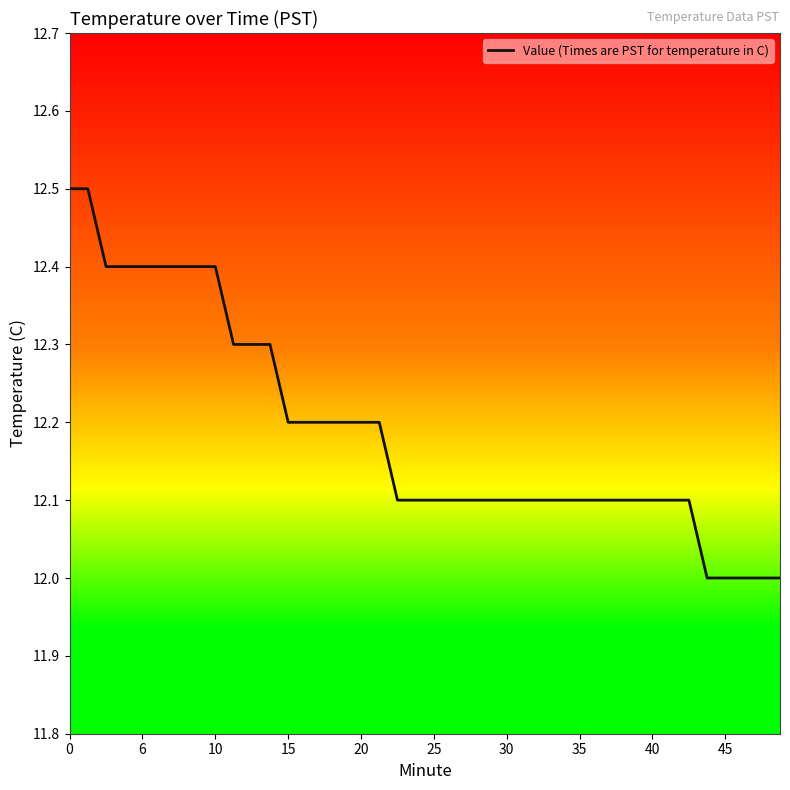

What is the difference between the maximum and minimum values?

0.5